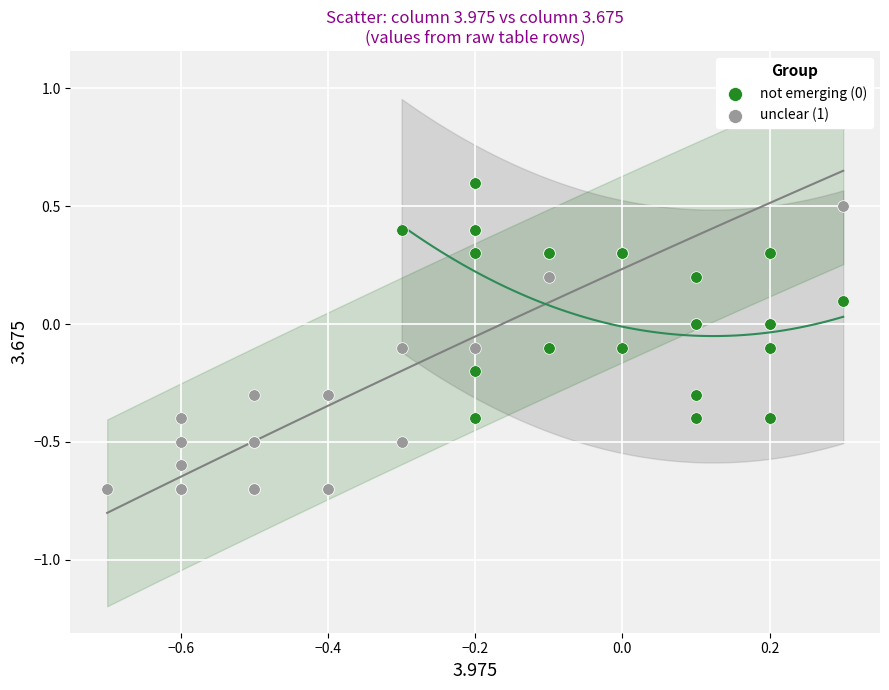

Which series has the largest Y range (max minus min)?

unclear (1)